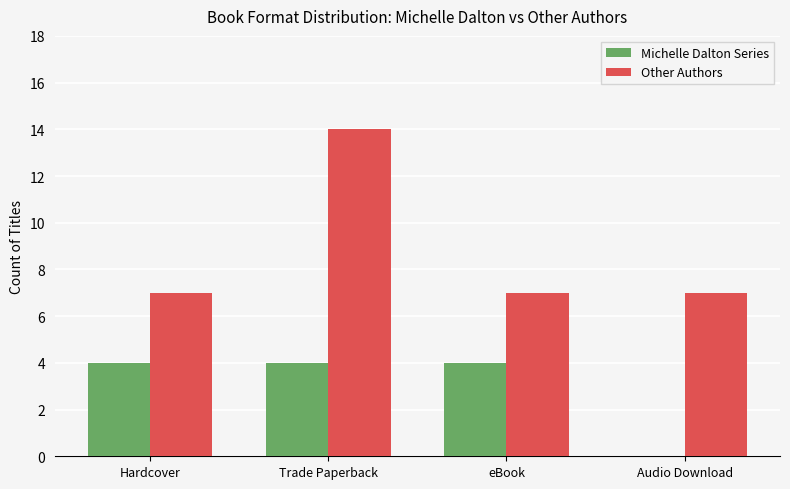

Count the number of categories in the chart.

4